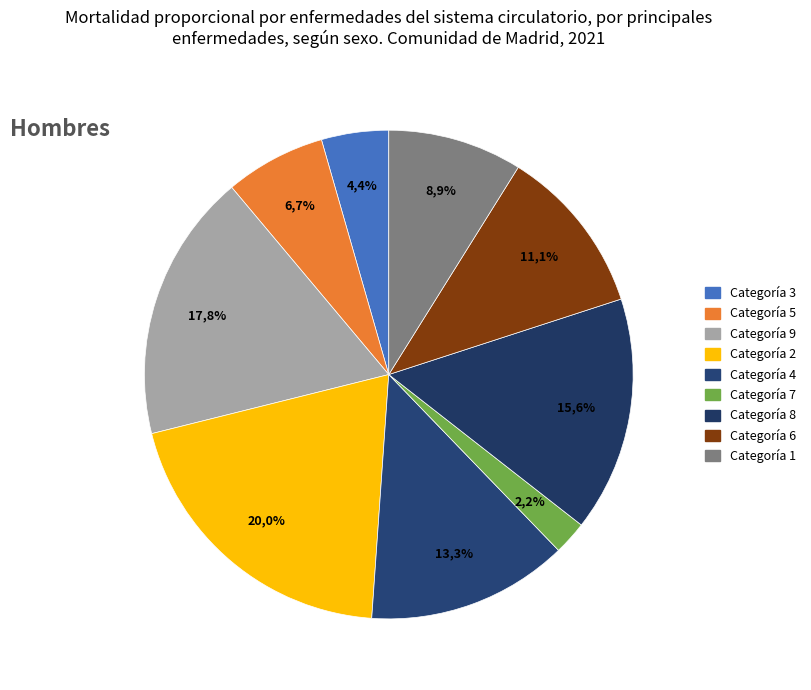

How many segments does this pie chart have?

9